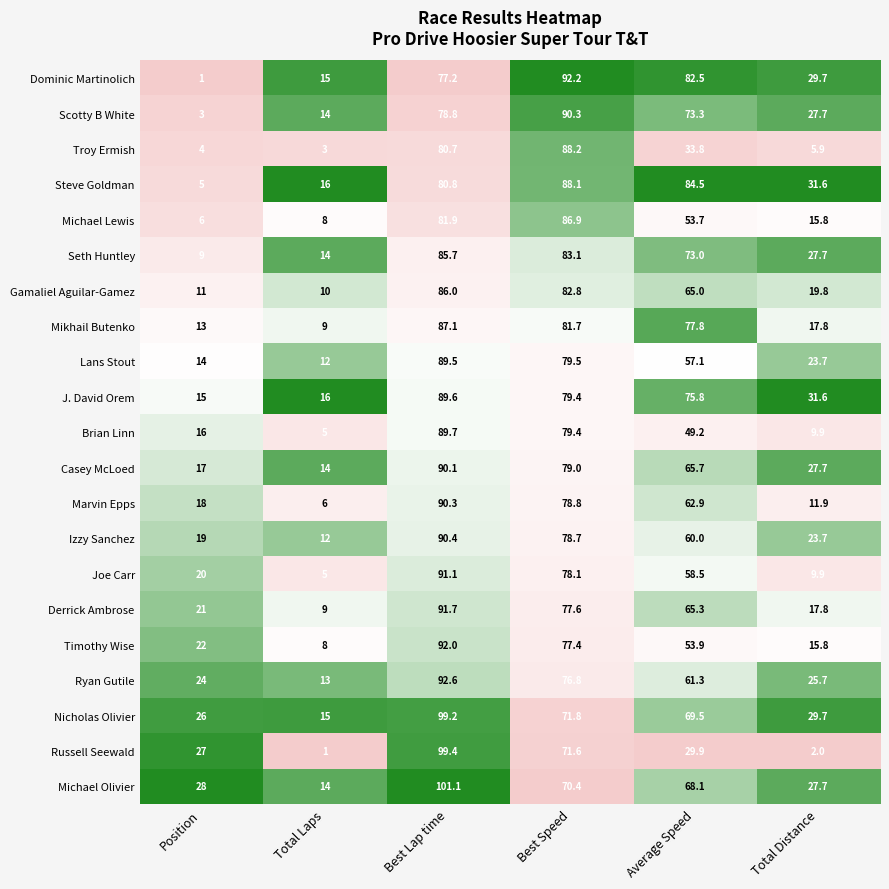

What is the difference between the highest and lowest values at Best Lap time?

23.9